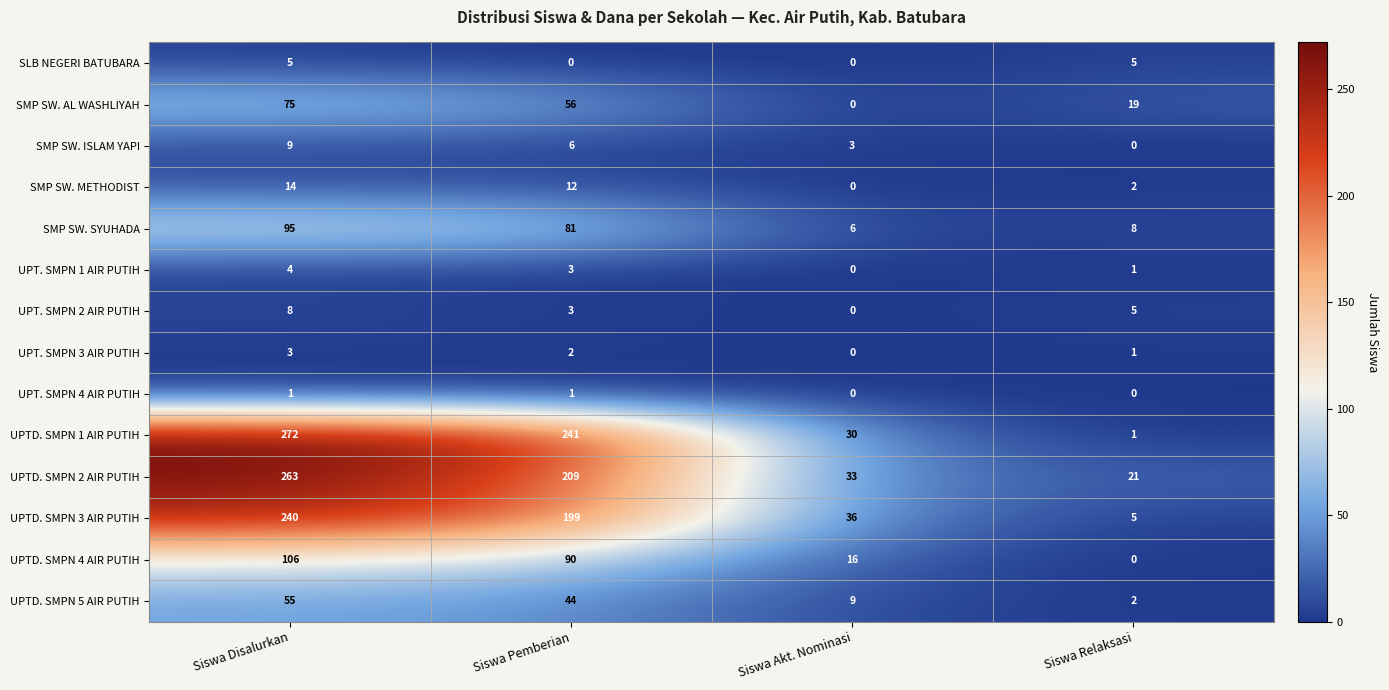

At which category is the sum across all series the highest?

Siswa Disalurkan